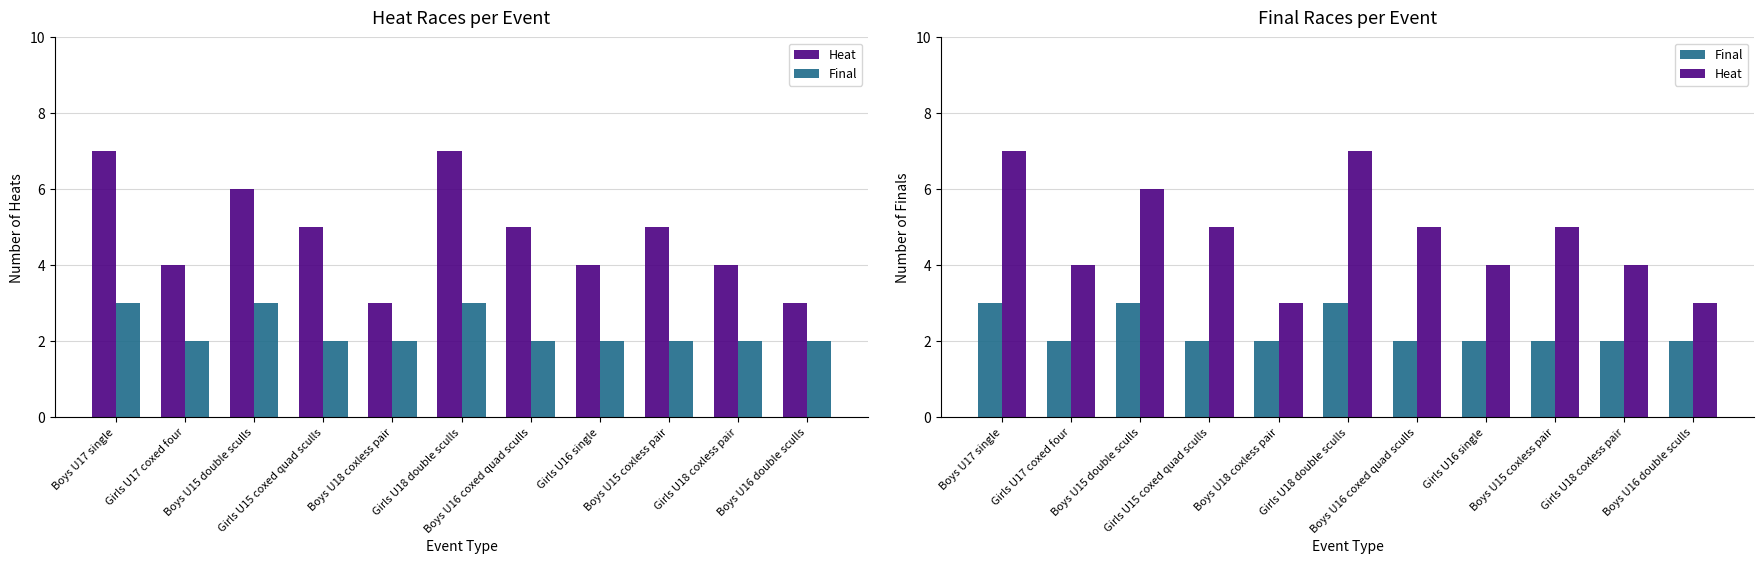

What is the minimum value for Heat?

3